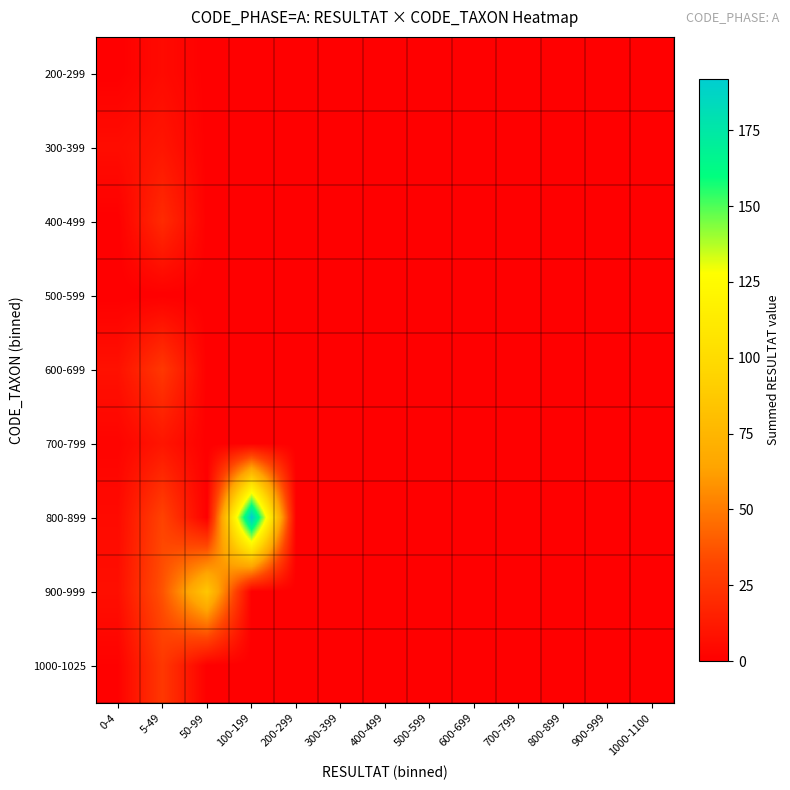

What is the difference between the highest and lowest values at 0-4?

8